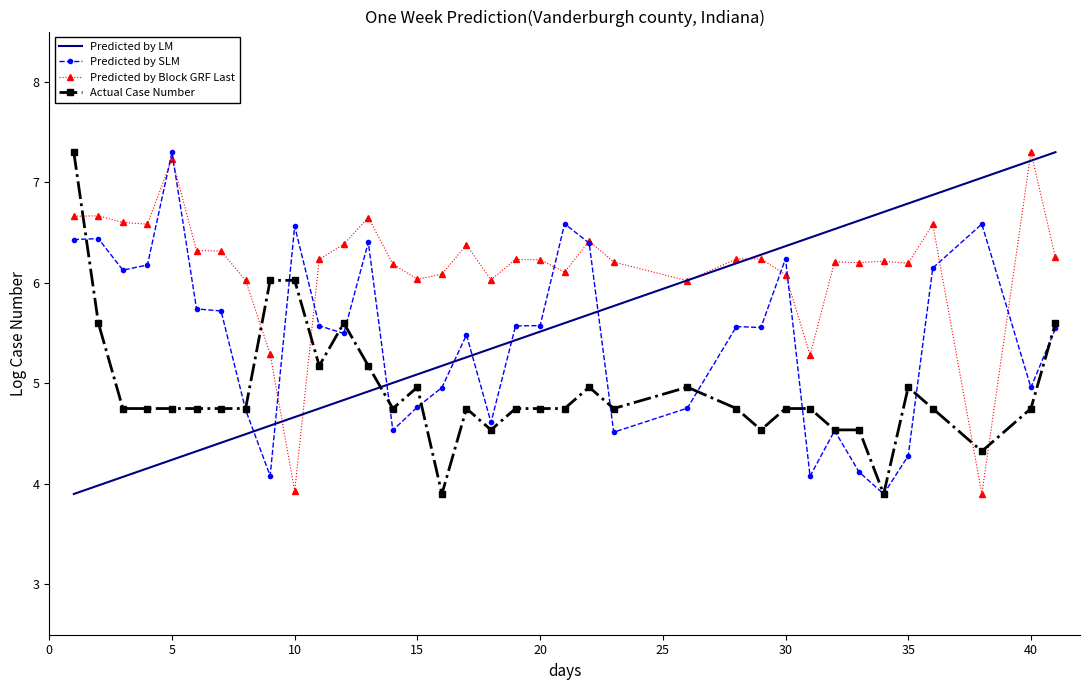

Which series has the largest total across all categories?

Predicted by Block GRF Last